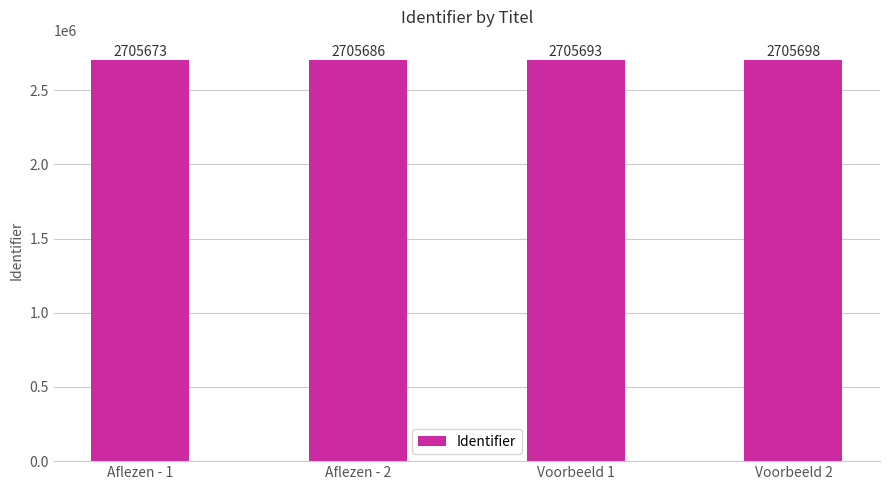

Which has a higher value, Voorbeeld 2 or Aflezen - 1?

Voorbeeld 2